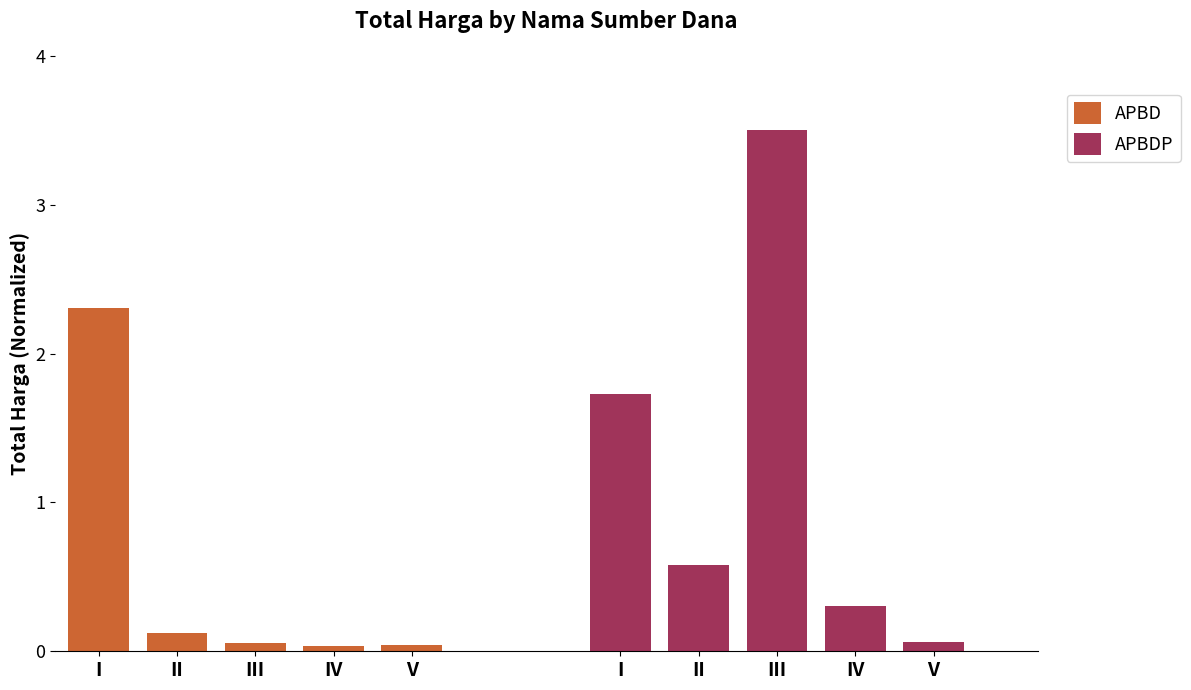

Does the chart contain any negative values?

No